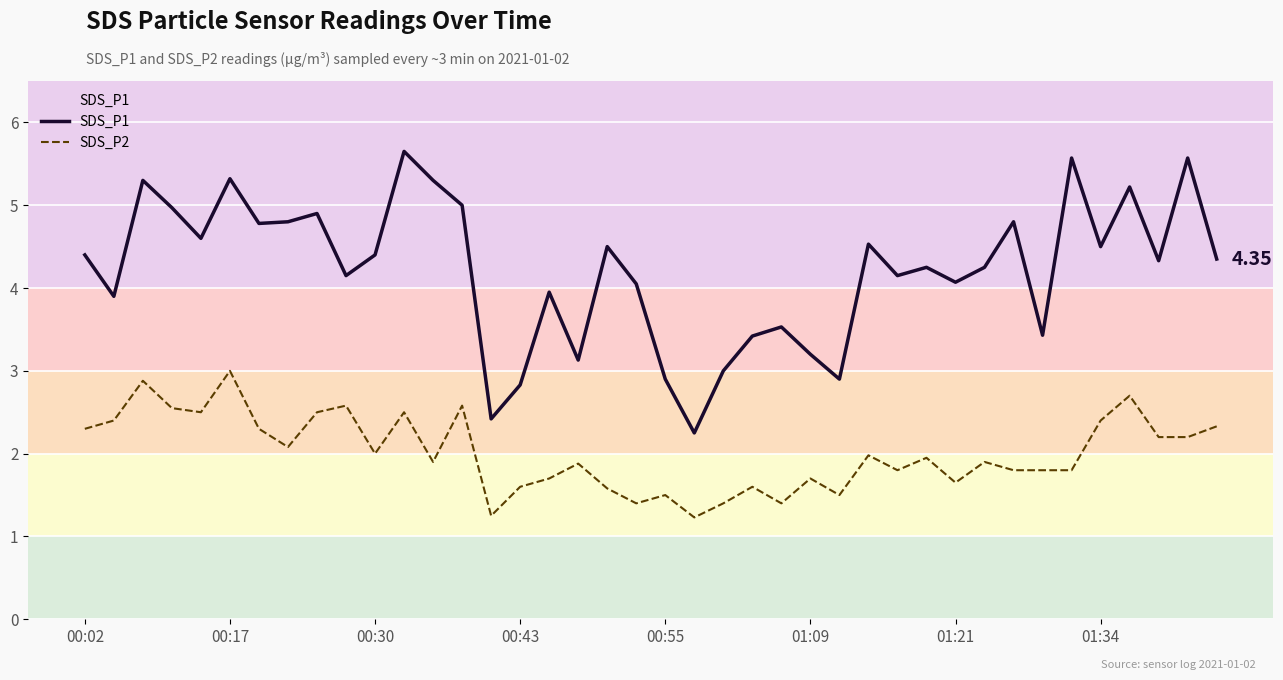

What is the difference between the maximum and minimum values in the SDS_P2 series?

1.8